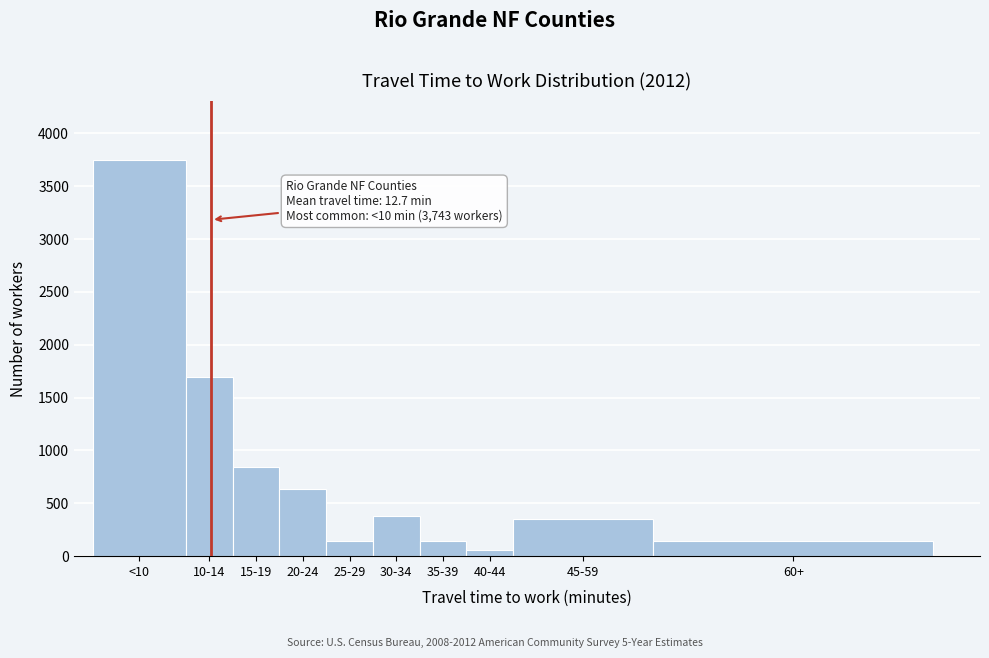

Approximately how many times larger is the value at 20-24 compared to 35-39?

4.4